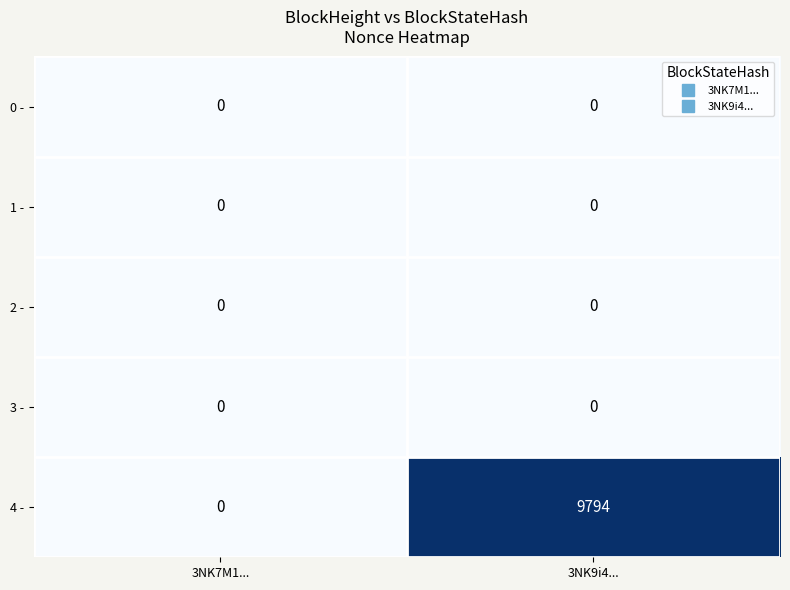

At which category does the chart reach its peak across all series?

3NK9i4...